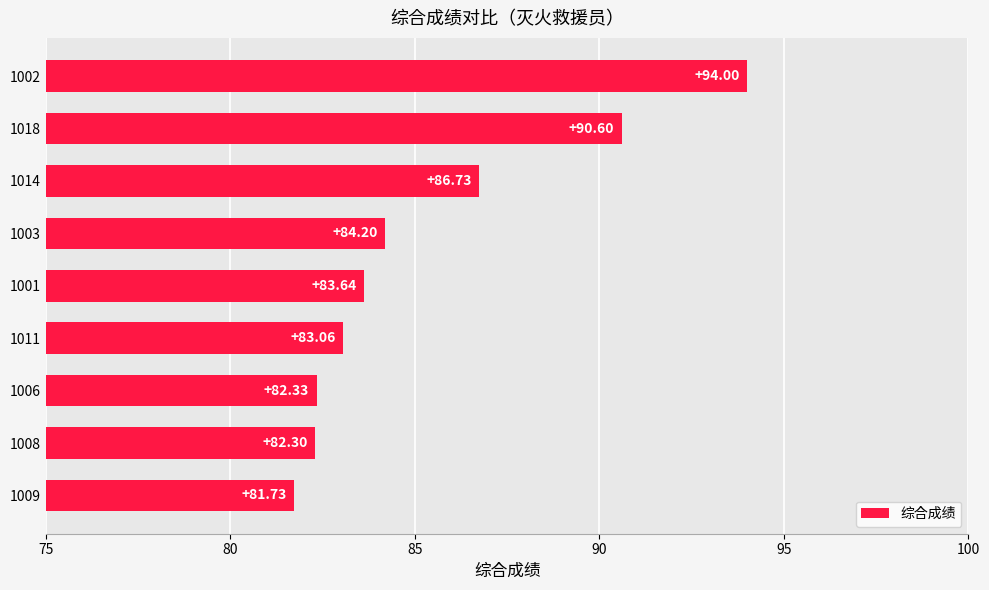

Does the chart contain any negative values?

No